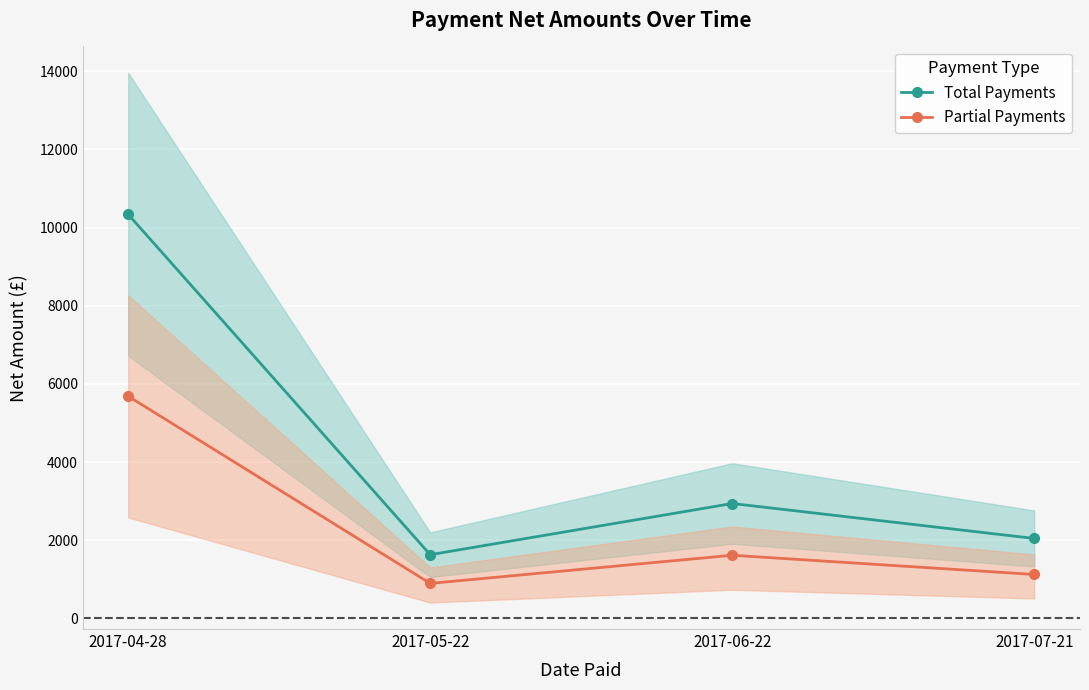

What is the difference between the Partial Payments values at 2017-06-22 and 2017-05-22?

720.5